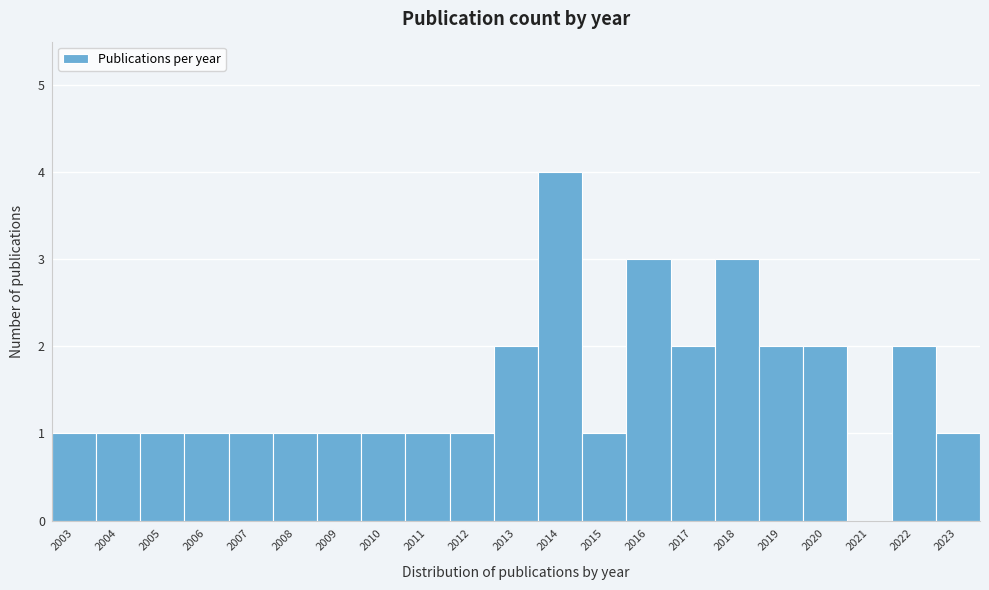

Which range on the x-axis has the tallest bar?

2013.5 to 2014.5